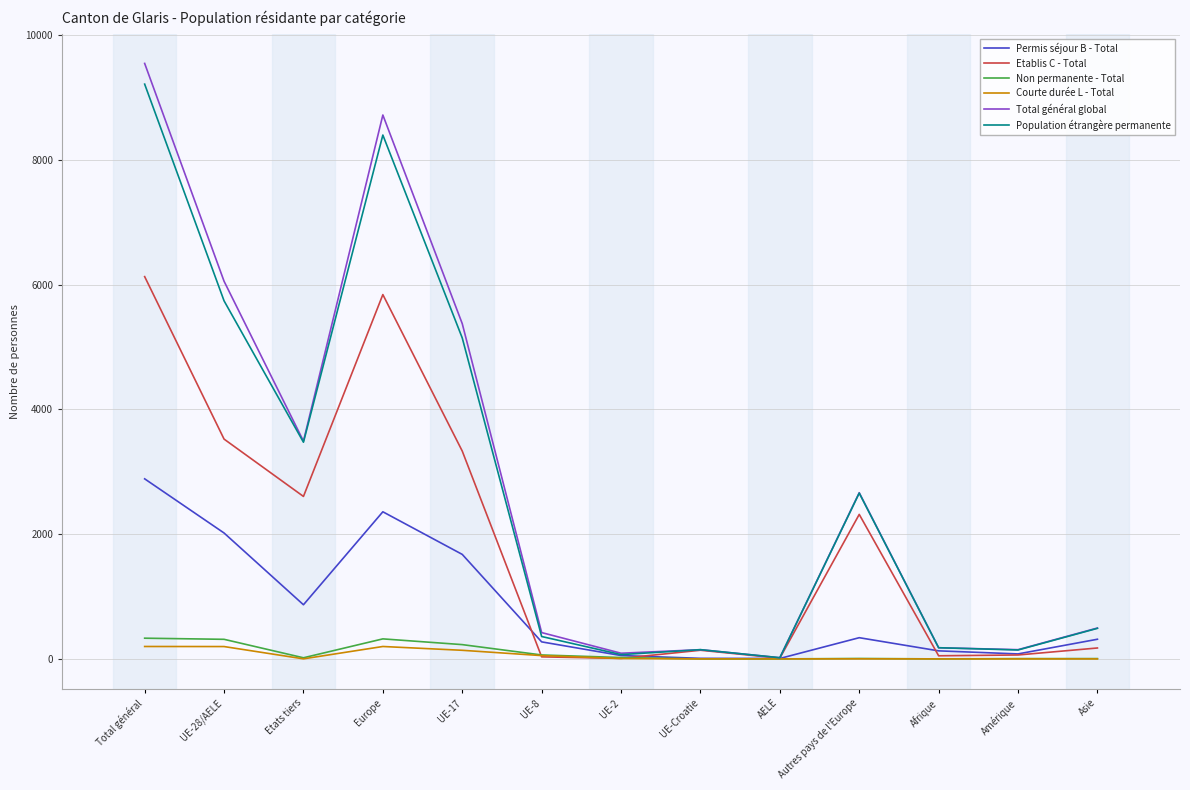

Between UE-28/AELE and UE-Croatie, which series saw the biggest shift?

Total général global